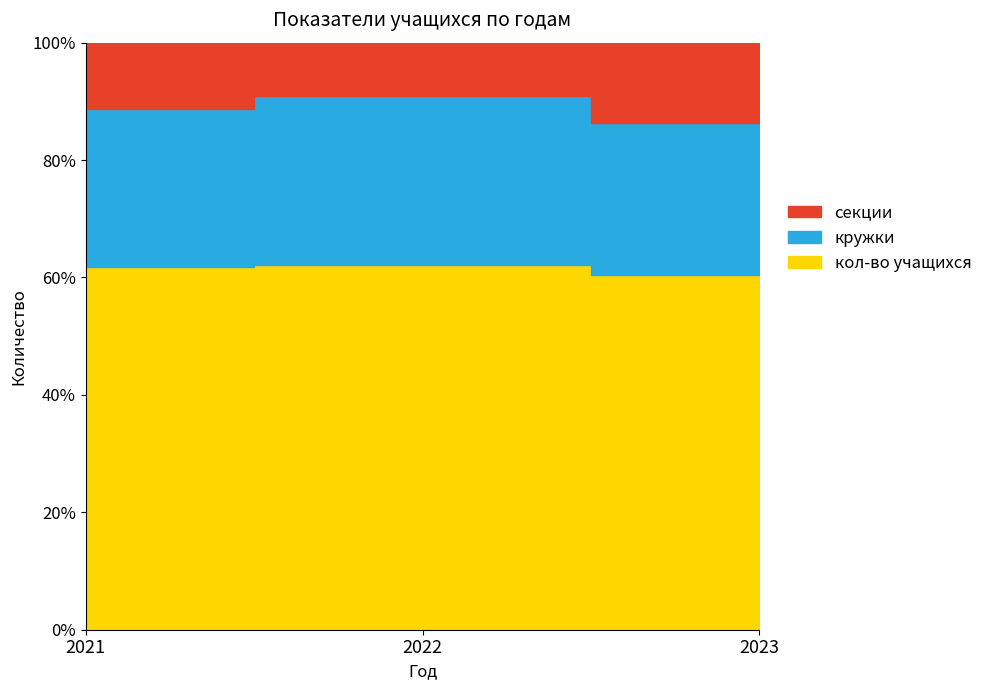

What are all the series names shown in the legend?

кол-во учащихся, кружки, секции